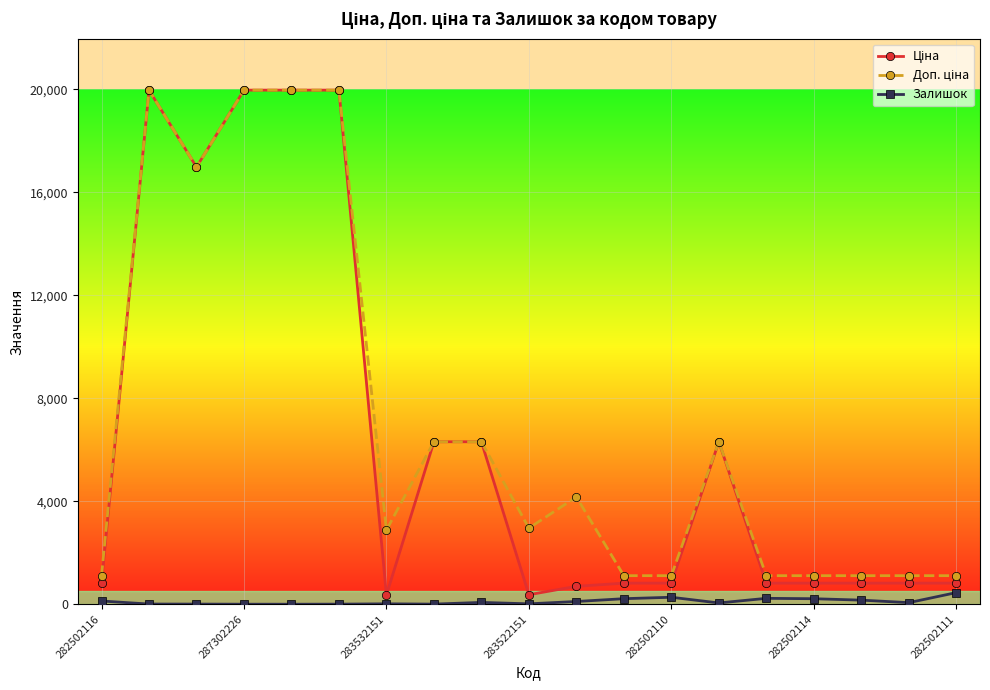

True or false: Залишок has more than 2 points higher than both neighbors.

True